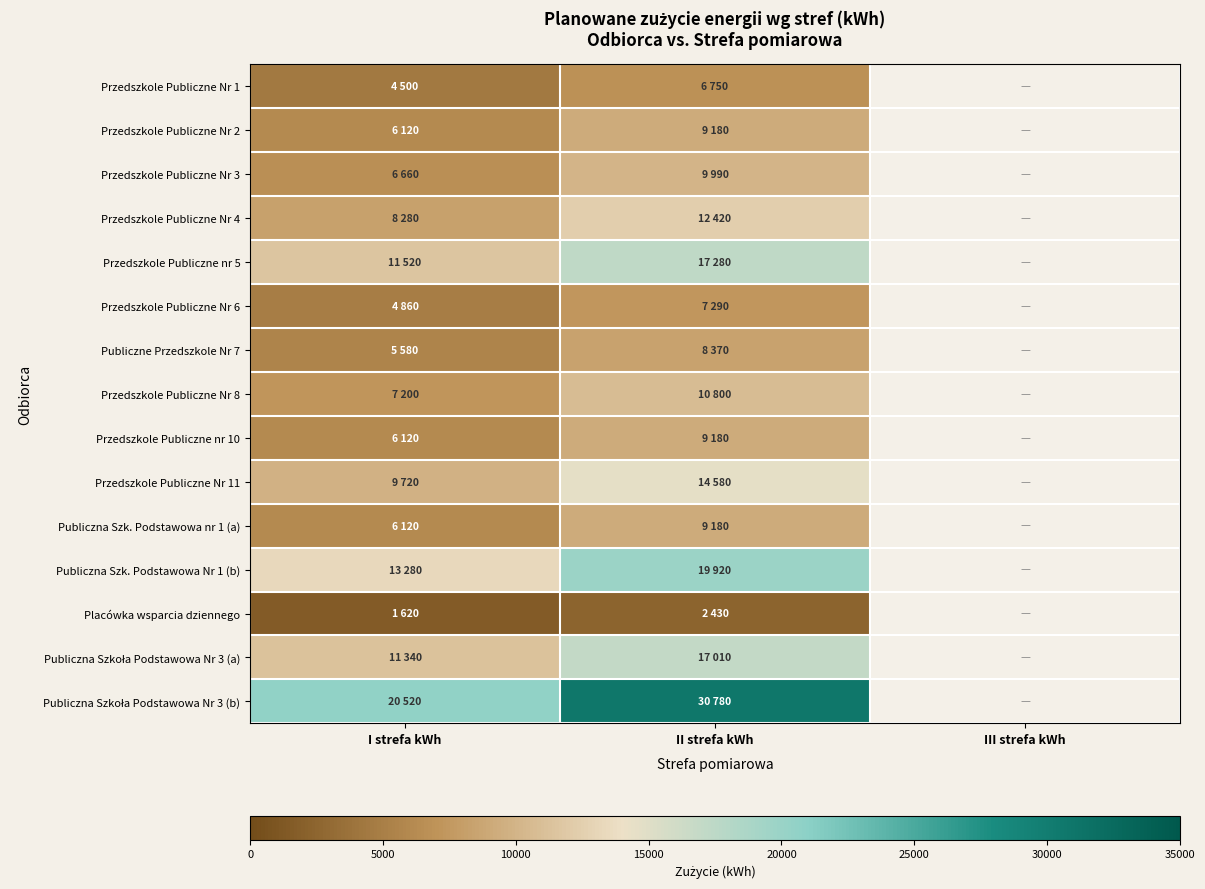

Which category has the lowest value across all series?

I strefa kWh